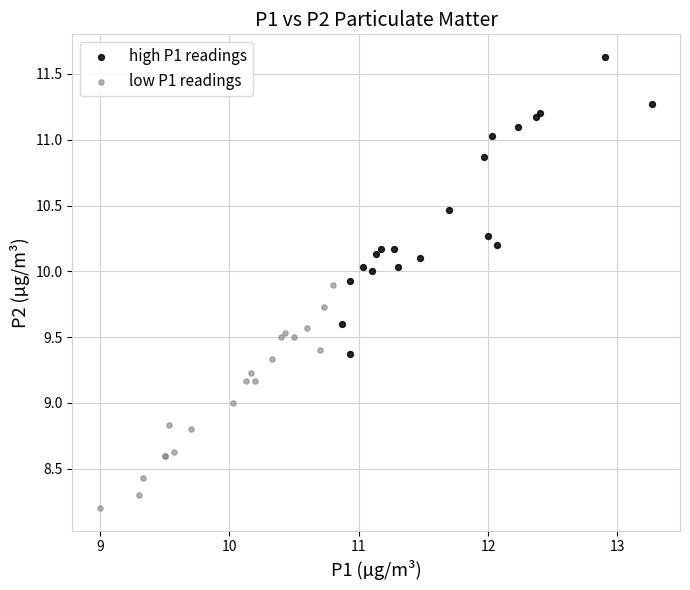

Which series contains the highest Y value?

high P1 readings